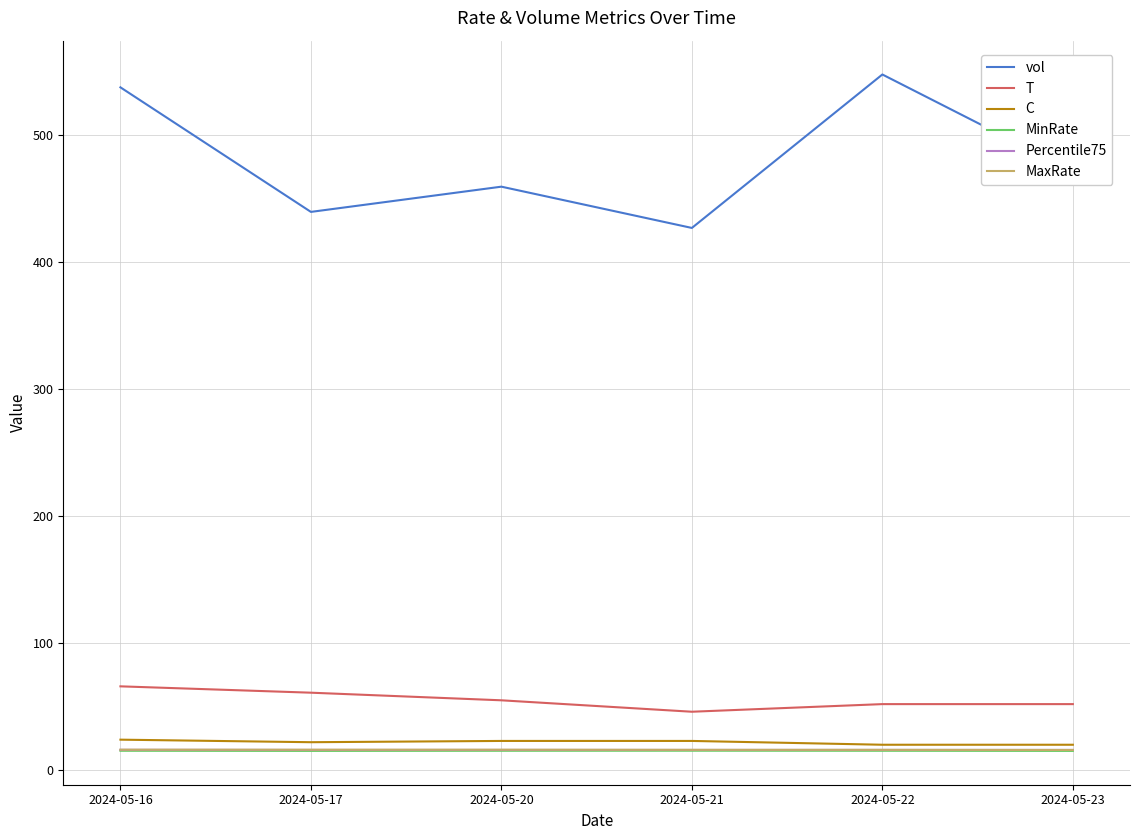

What is the minimum value for MaxRate?

15.9